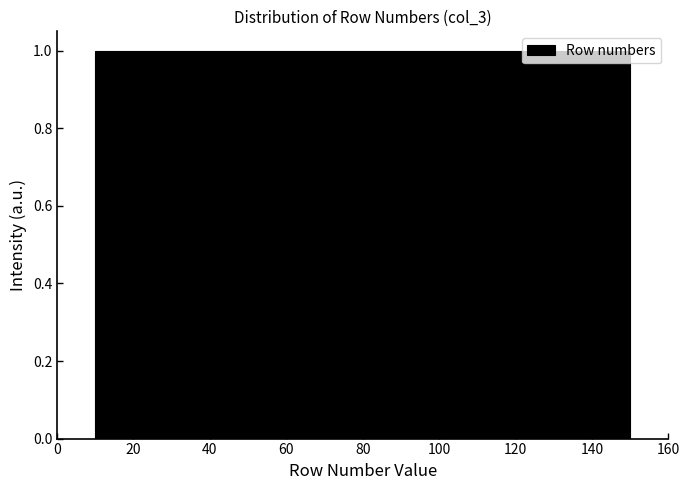

Reading left to right, transcribe this chart: for each bar, give the range it covers on the x-axis and its height. Neither the bar edges nor the heights are printed on the chart, so give them approximately, as read against the axes.

10 to 20: 1
20 to 28: 1
28 to 38: 1
38 to 48: 1
48 to 56: 1
56 to 66: 1
66 to 76: 1
76 to 84: 1
84 to 94: 1
94 to 104: 1
104 to 112: 1
112 to 122: 1
122 to 132: 1
132 to 140: 1
140 to 150: 1